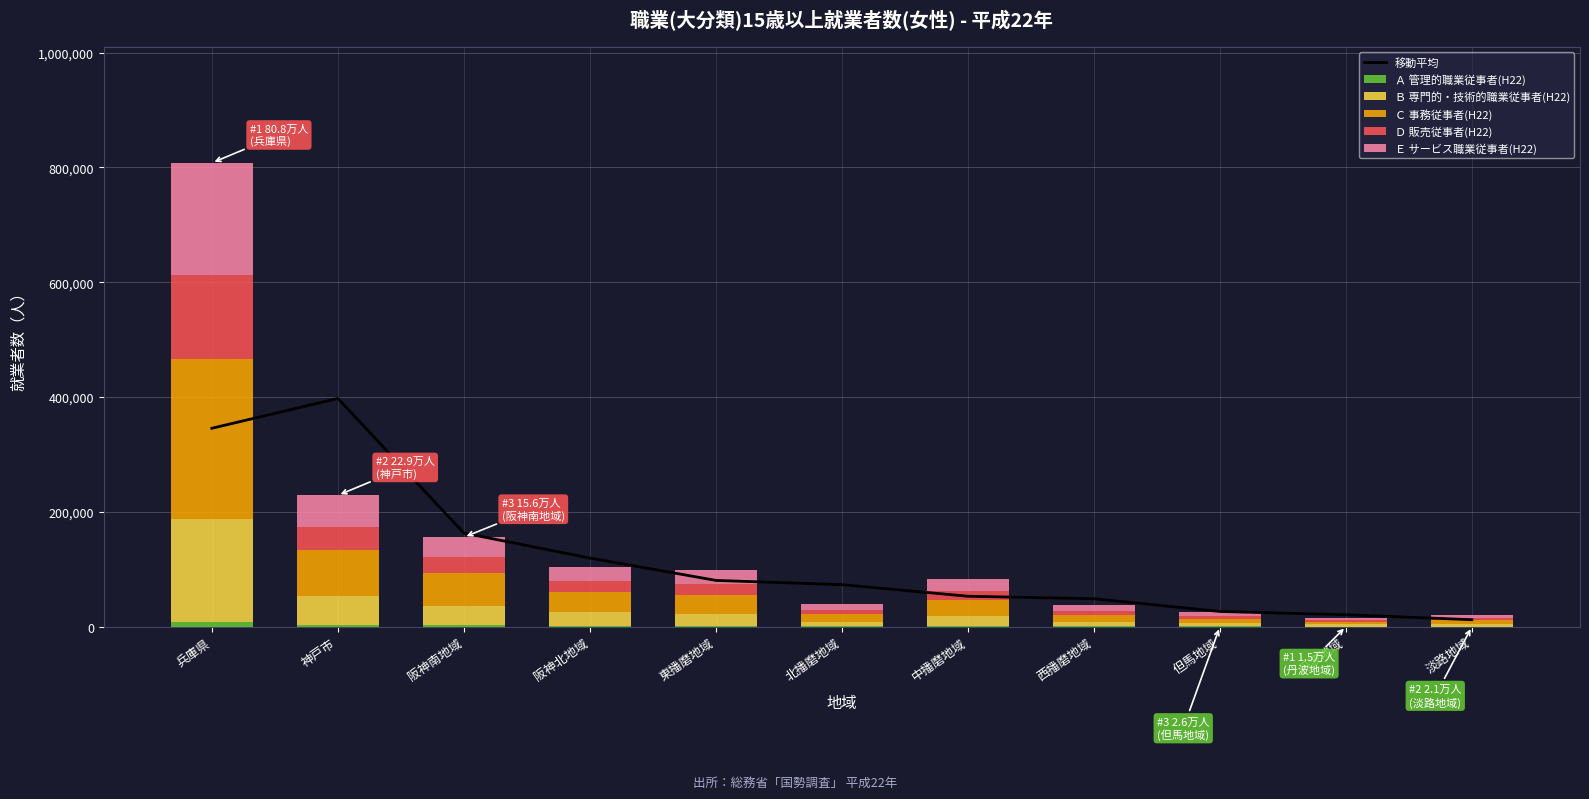

Which category has the highest value in the Ｂ 専門的・技術的職業従事者(H22) series?

兵庫県